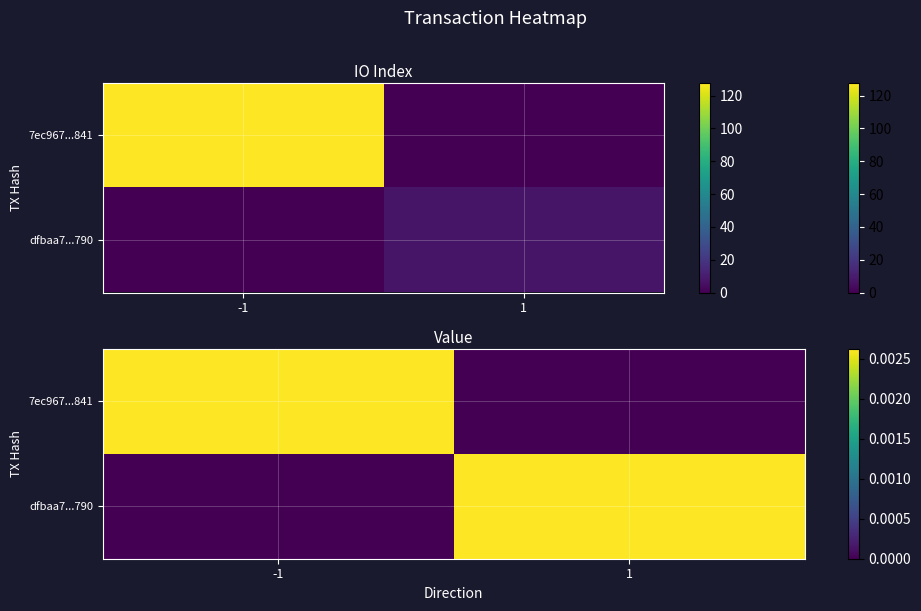

At -1, list the series in order from smallest to largest.

dfbaa7...790, 7ec967...841